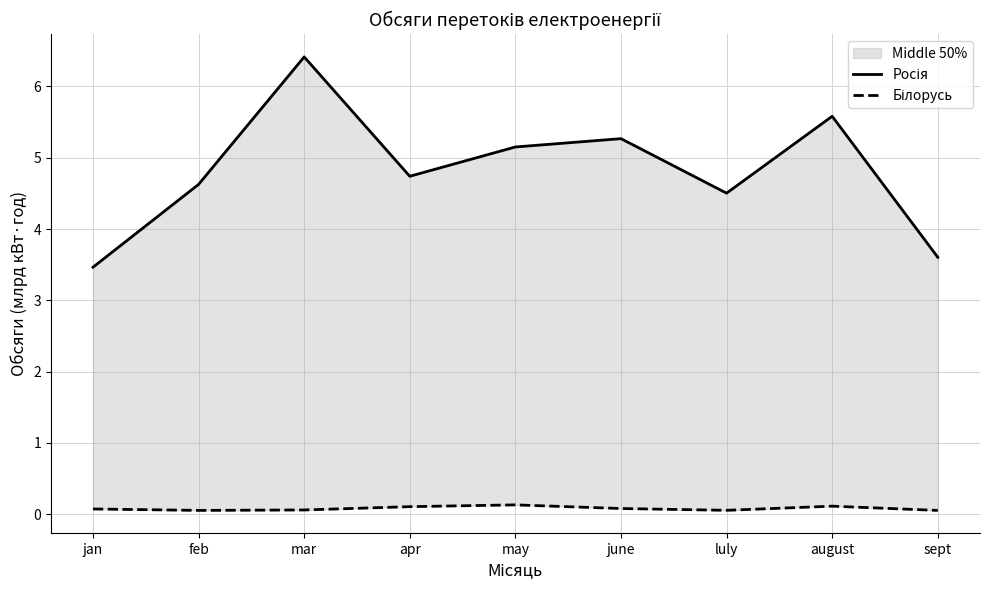

What is the greatest value displayed?

6.4